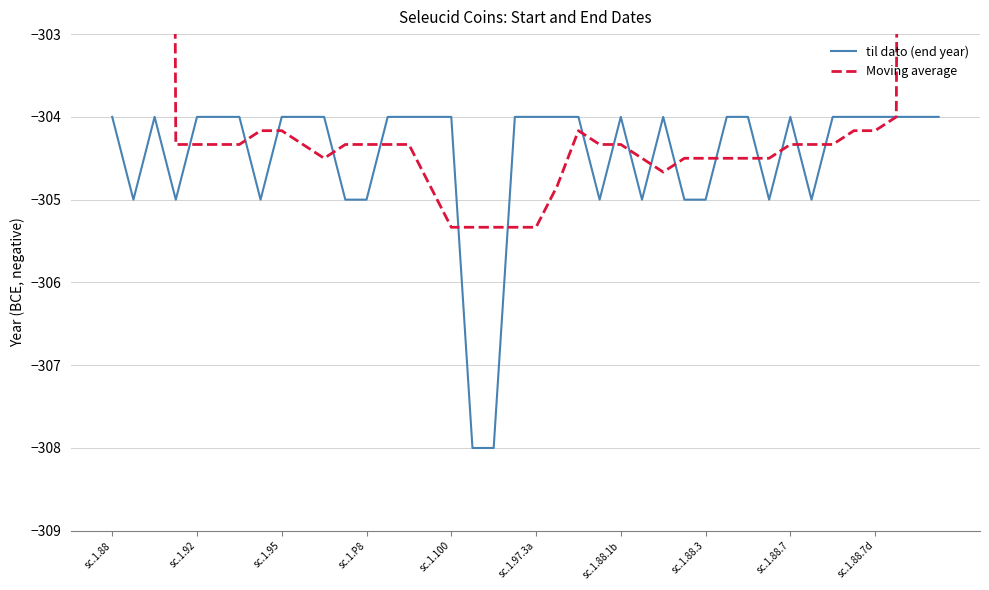

What is the minimum value for til dato (end year)?

-308